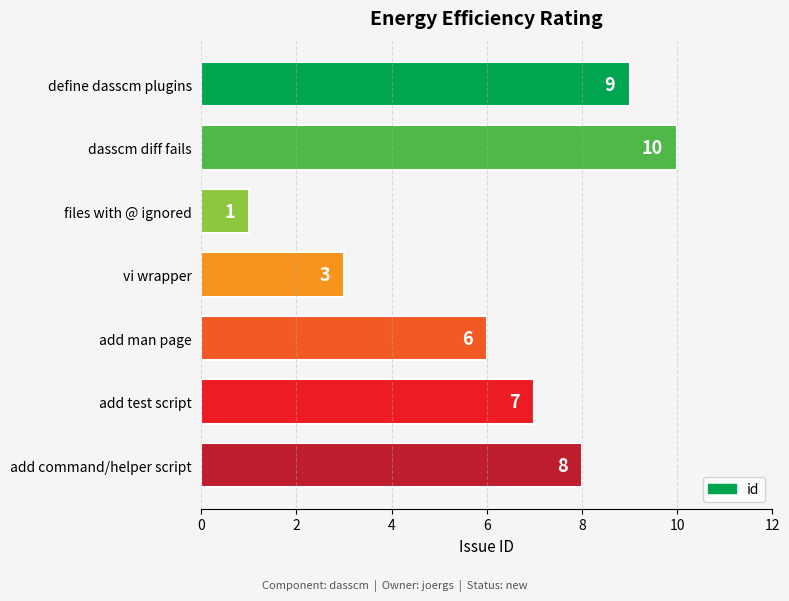

What is the sum of all values?

44